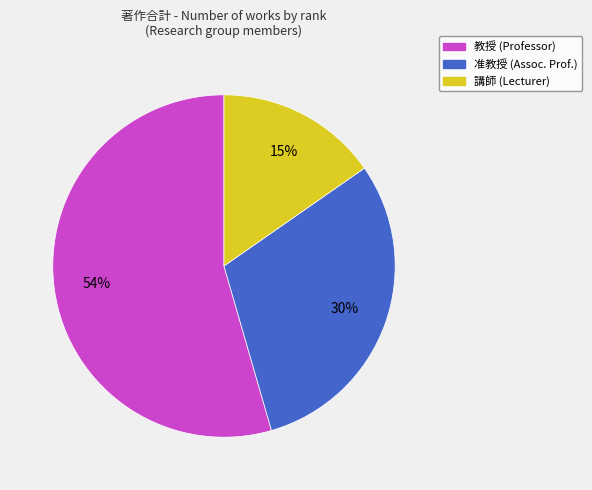

To the nearest percent, what is the average slice percentage?

33%